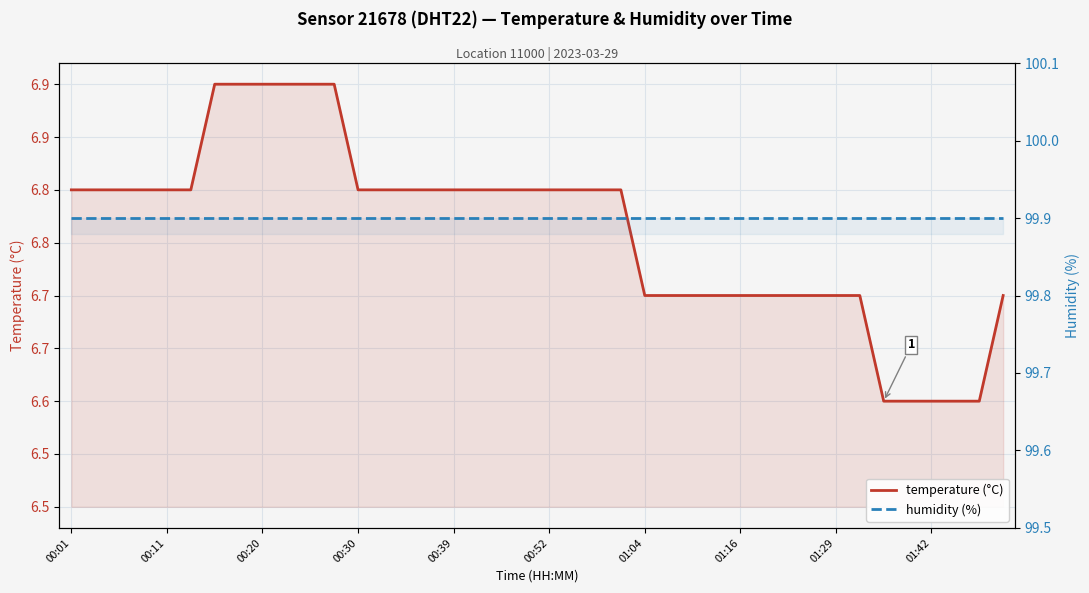

What is the maximum value shown in the chart?

99.9